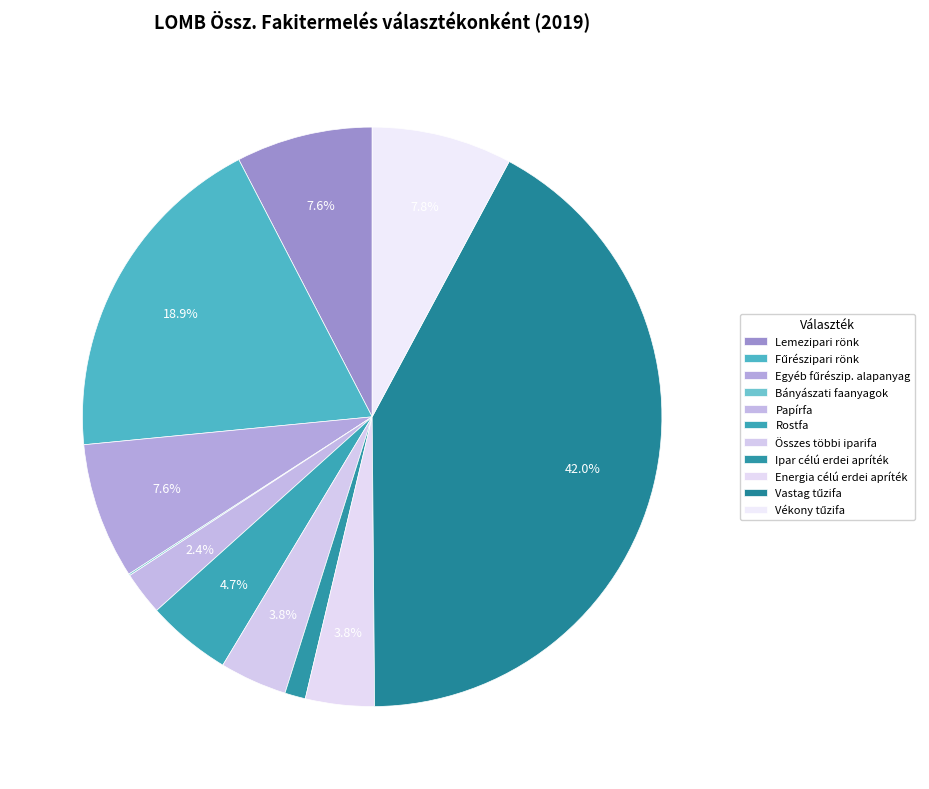

What is the total percentage of Vastag tűzifa and Vékony tűzifa?

49.9%